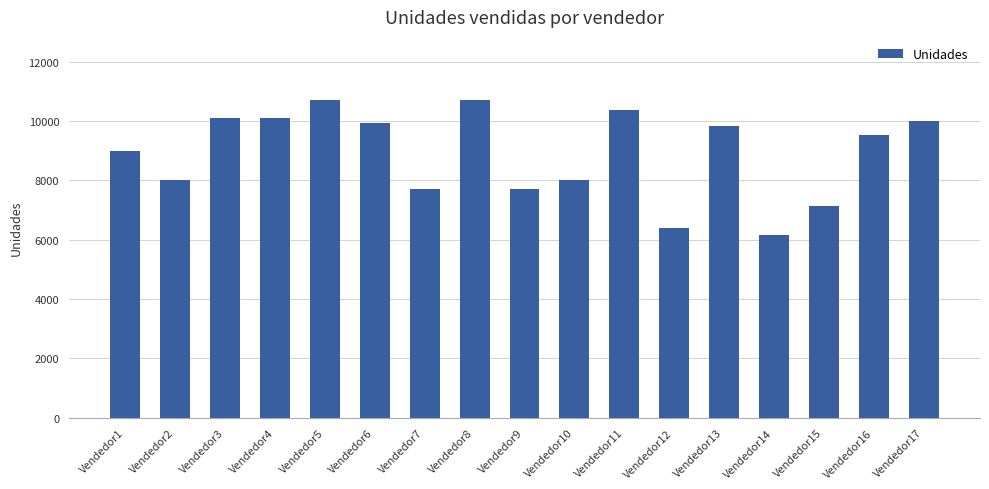

How many categories are shown in the chart?

17